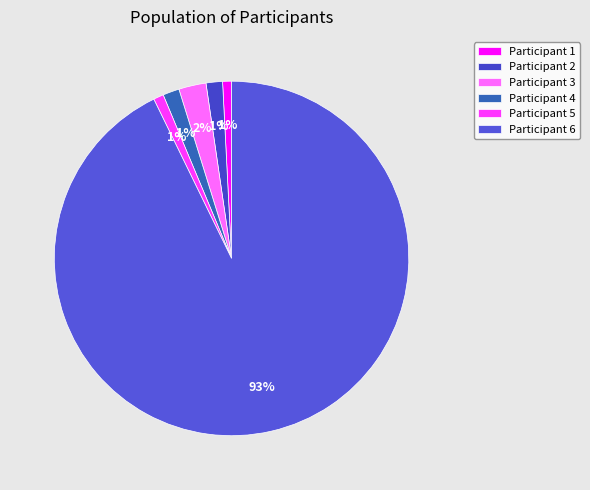

To the nearest percent, what is the difference between the largest and smallest slice percentages?

92%